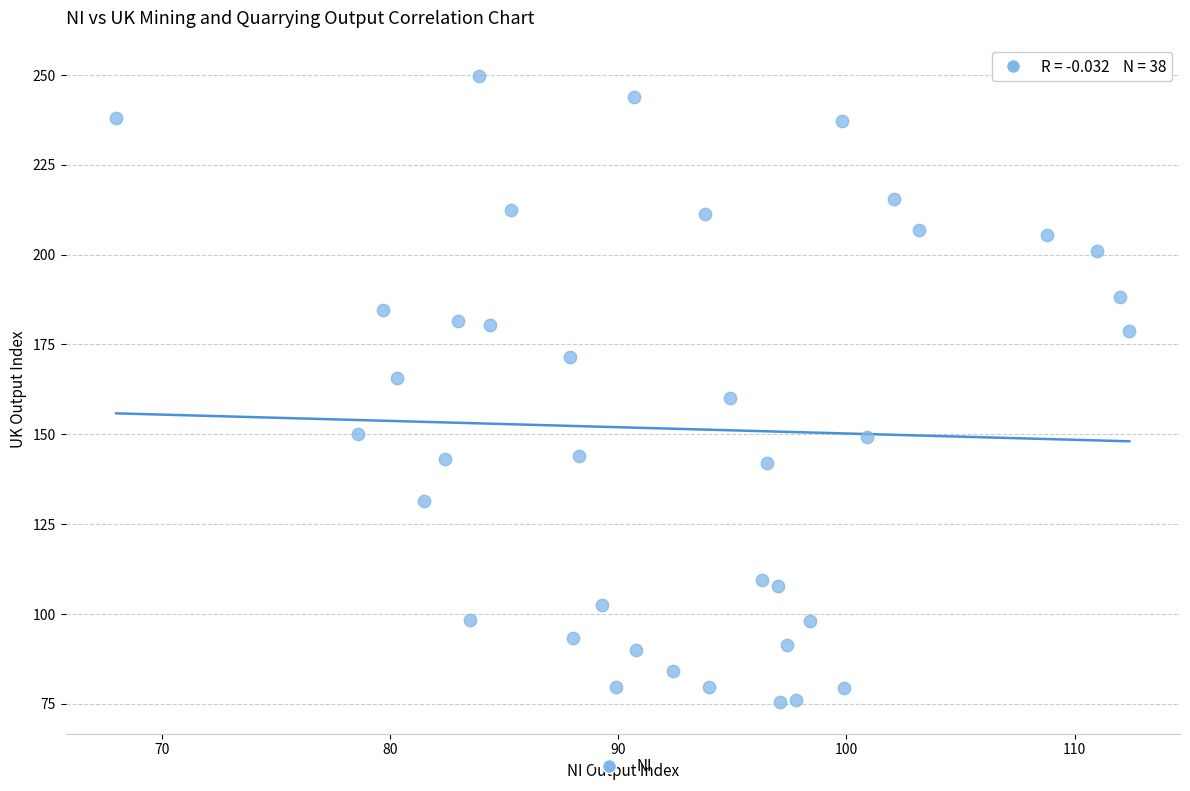

What is the range of Y values (max minus min)?

174.3